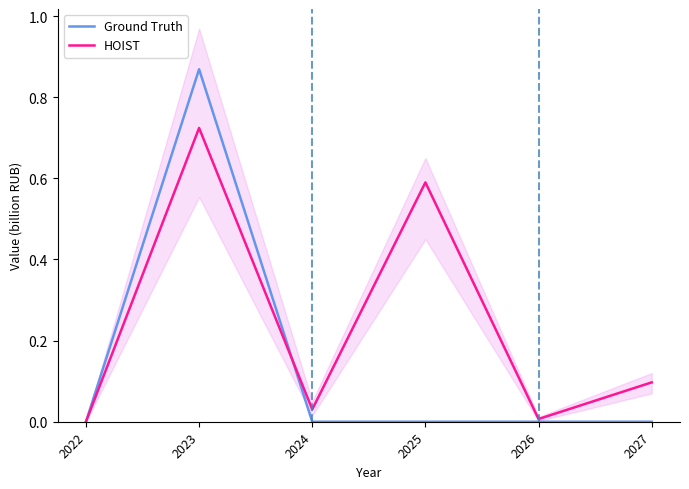

Which series has the largest total across all categories?

HOIST